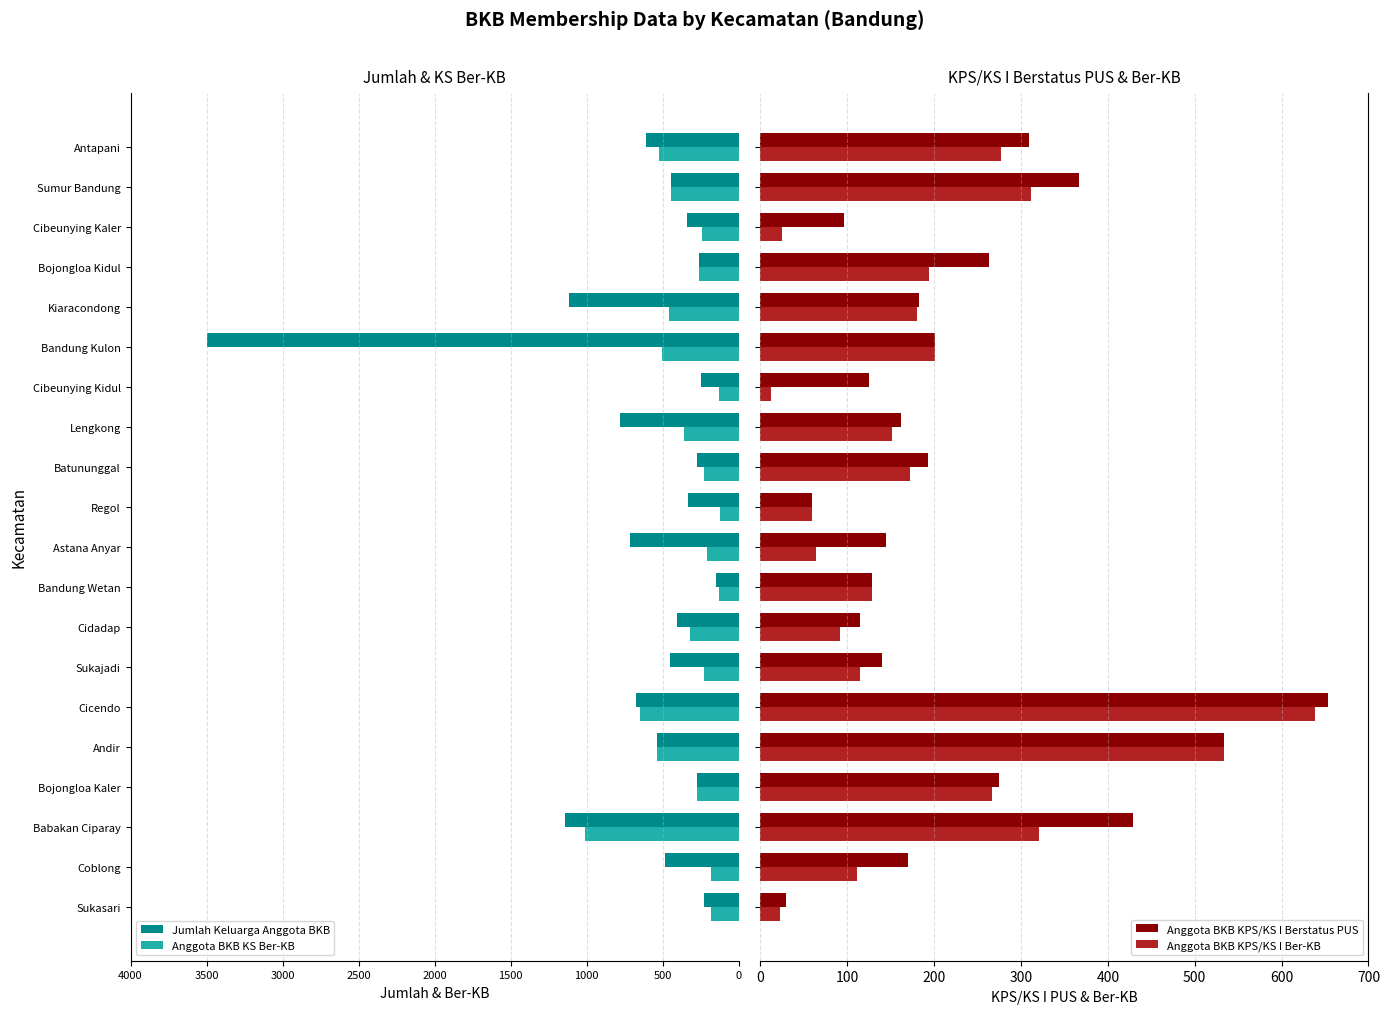

What is the sum of all Anggota BKB KPS/KS I Ber-KB values?

3876